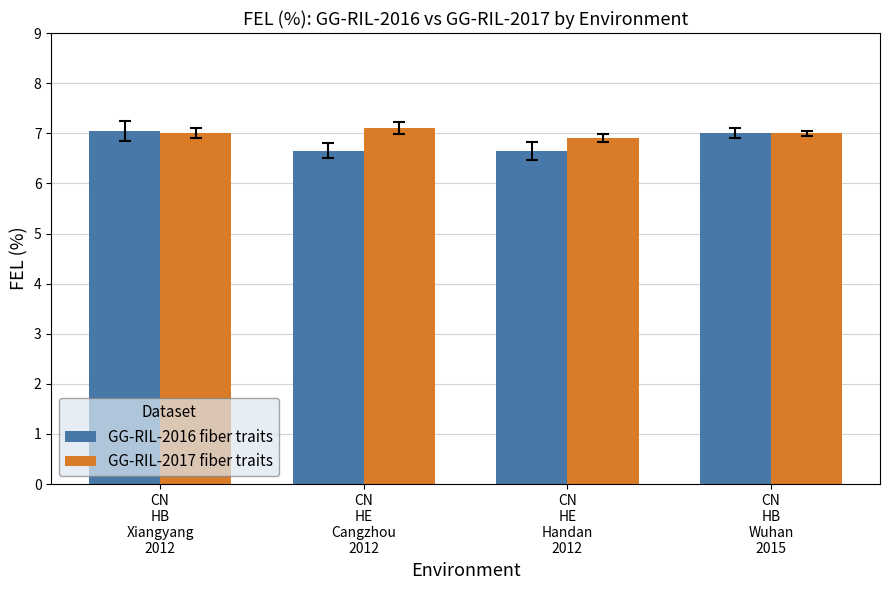

The GG-RIL-2017 fiber traits series shows 7.1 at CN
HE
Cangzhou
2012. True or false?

True